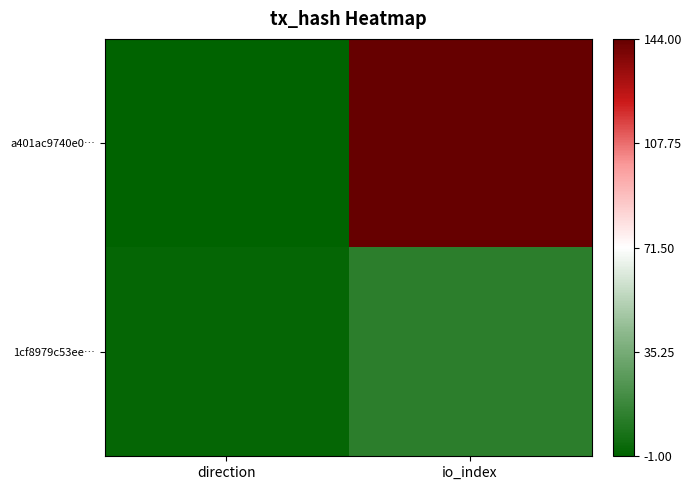

At which category is the sum across all series the highest?

io_index